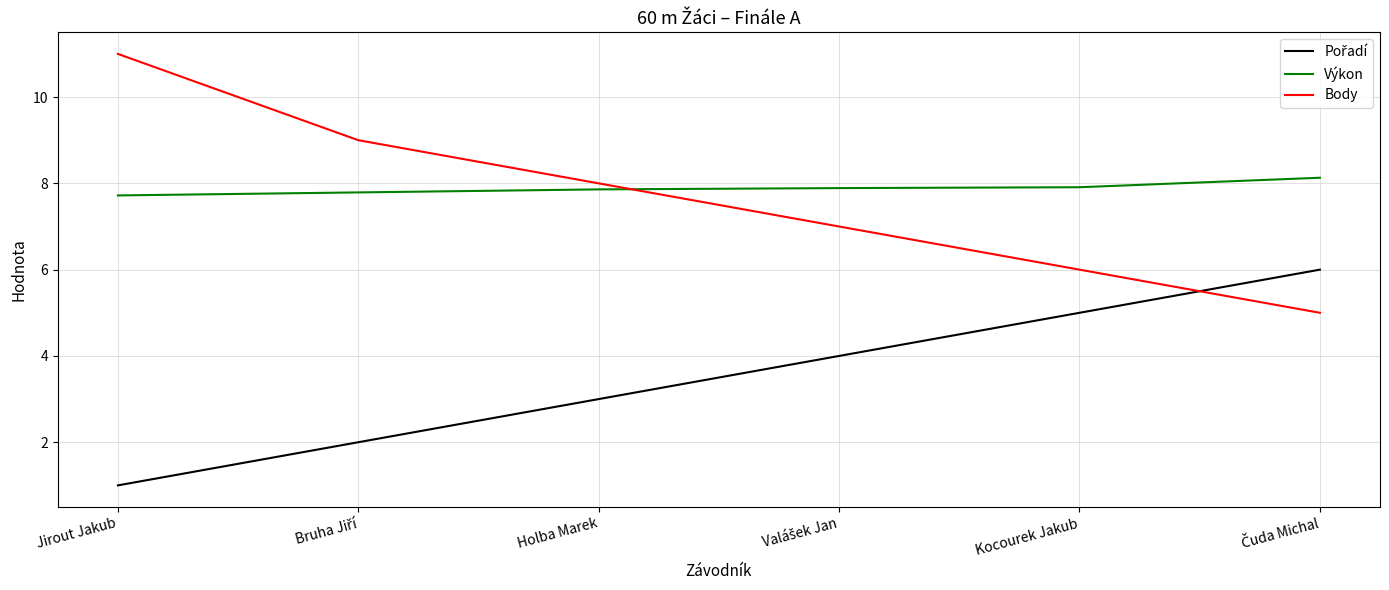

What is the difference between the highest and lowest values at Kocourek Jakub?

2.9